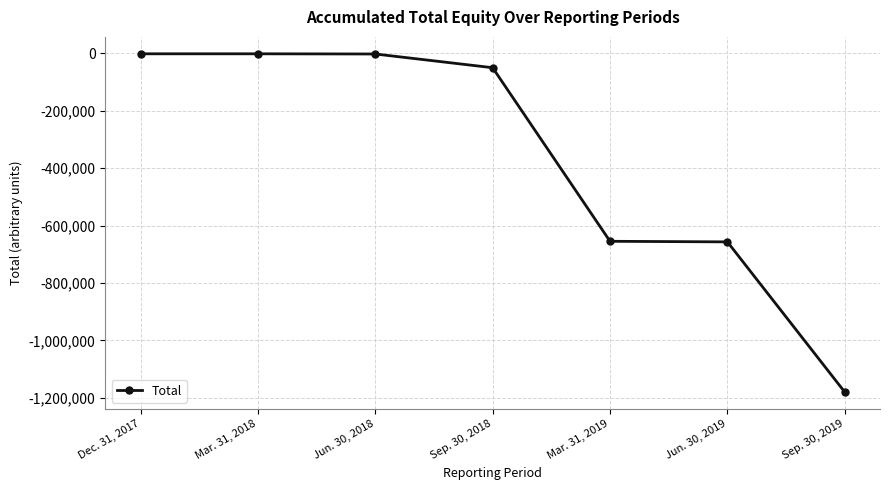

What value does the data have at Dec. 31, 2017?

-1309